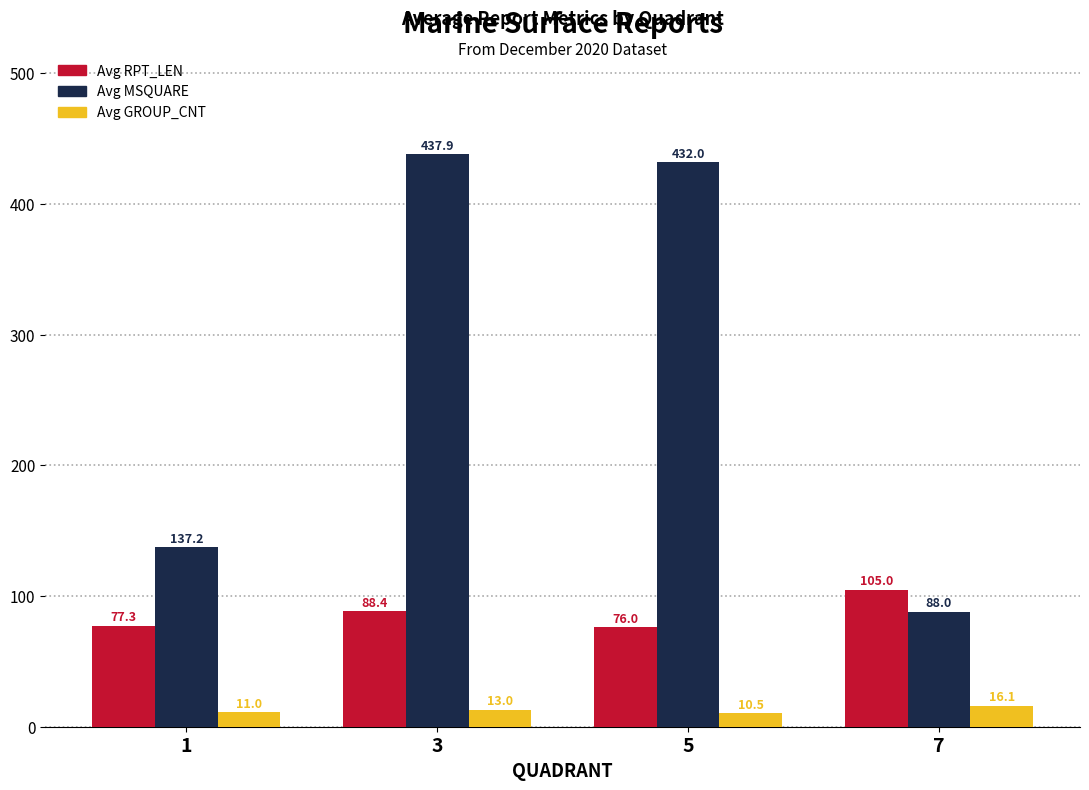

Reading left to right, extract all data points from this chart.

Avg RPT_LEN: 77.3	88.4	76.0	105.0
Avg MSQUARE: 137.2	437.9	432.0	88.0
Avg GROUP_CNT: 11.0	13.0	10.5	16.1